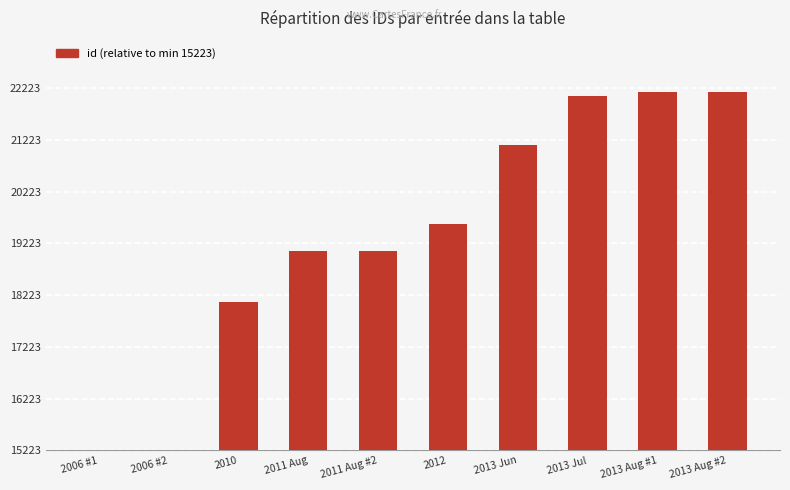

What position from the left is 2013 Aug #2?

10